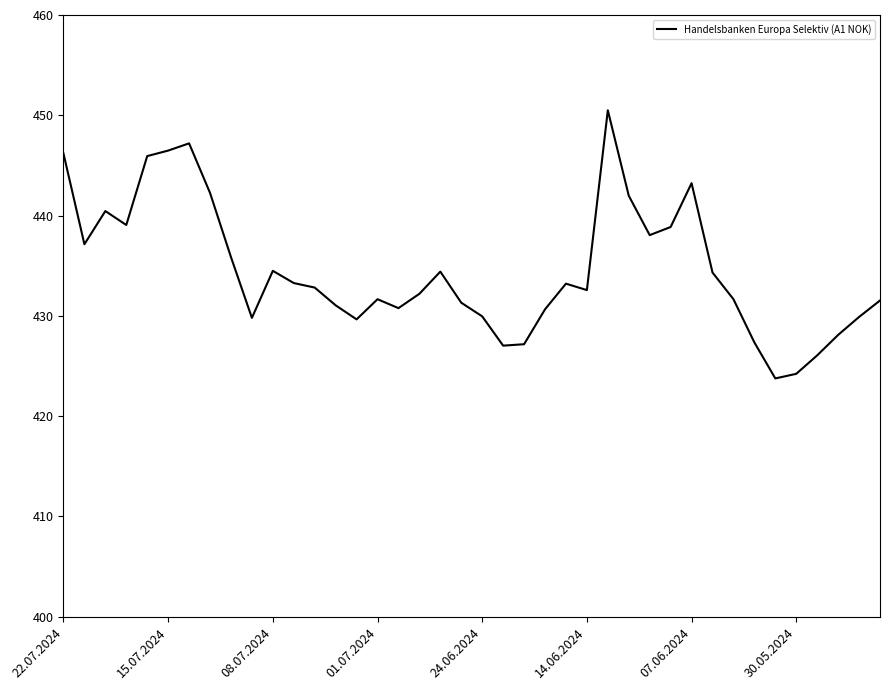

What is the minimum value shown in the chart?

423.8